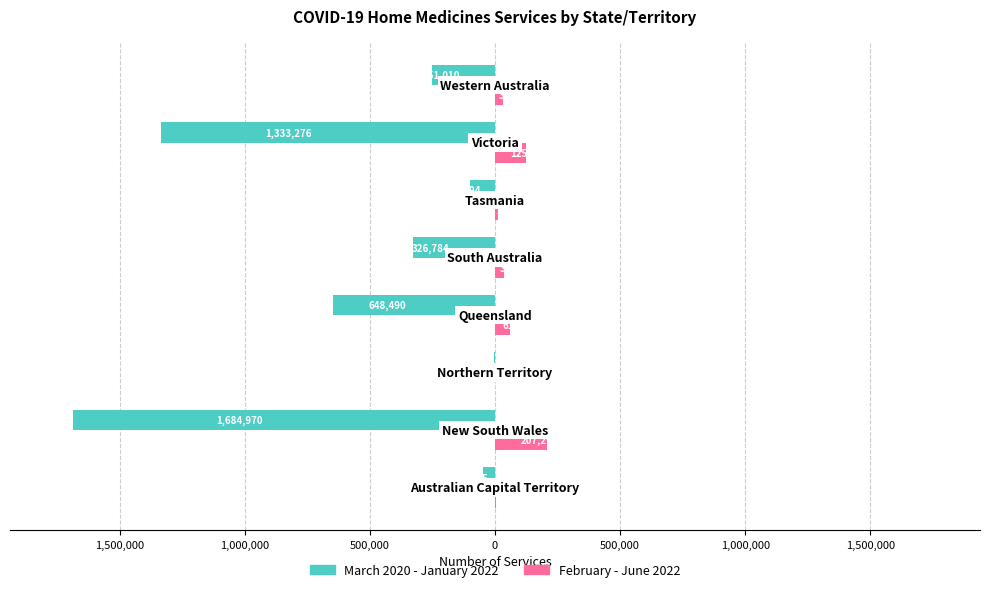

What is the minimum value shown in the chart?

-1684970